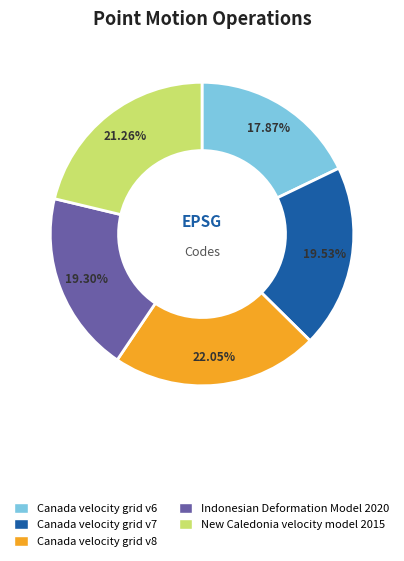

What percentage is the Canada velocity grid v6 slice, to the nearest percent?

18%